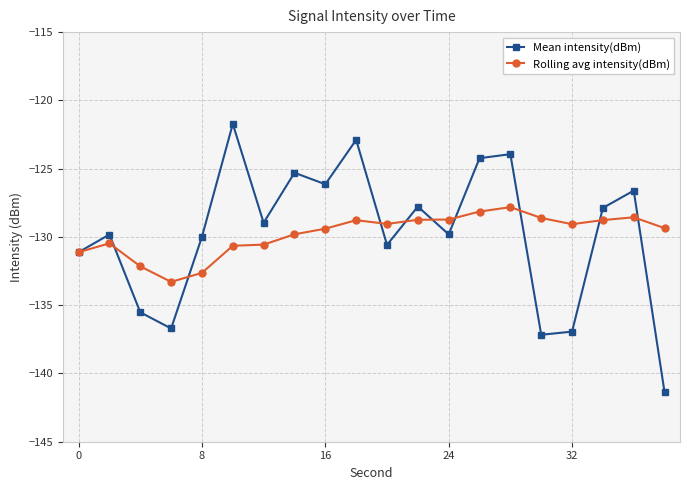

What is the value of the Rolling avg intensity(dBm) point at the 7th from the left?

-130.6